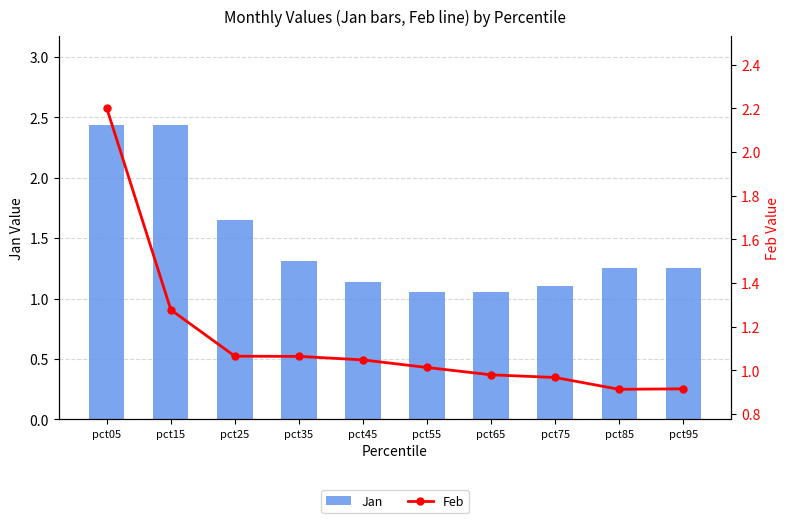

What is the difference between the Feb values at pct25 and pct95?

0.1